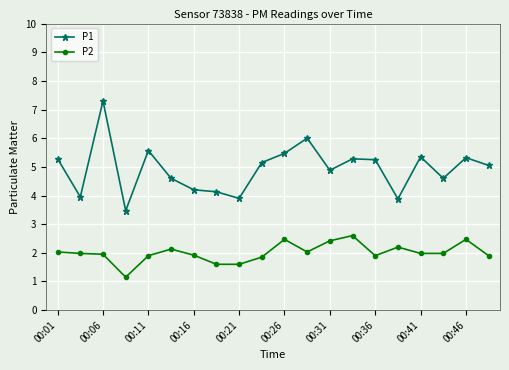

What is the maximum value for P2?

2.6